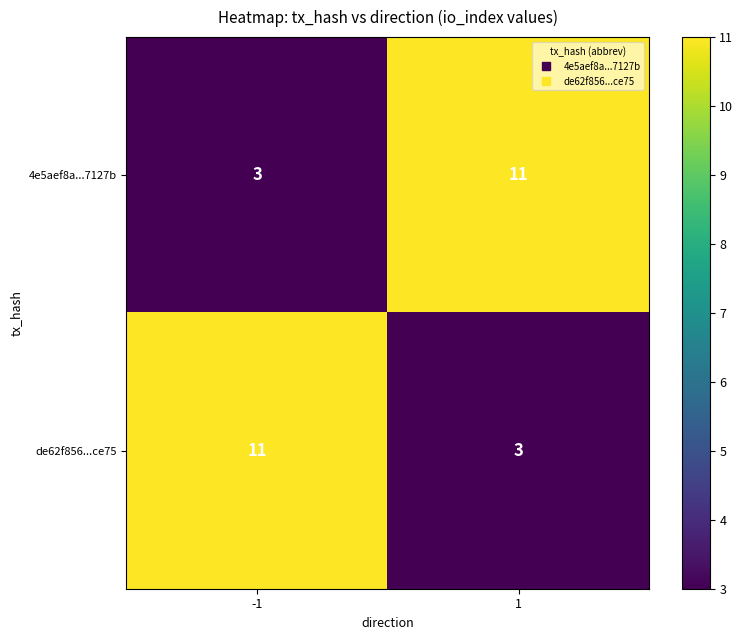

What value does the 4e5aef8a...7127b series have at 1?

11